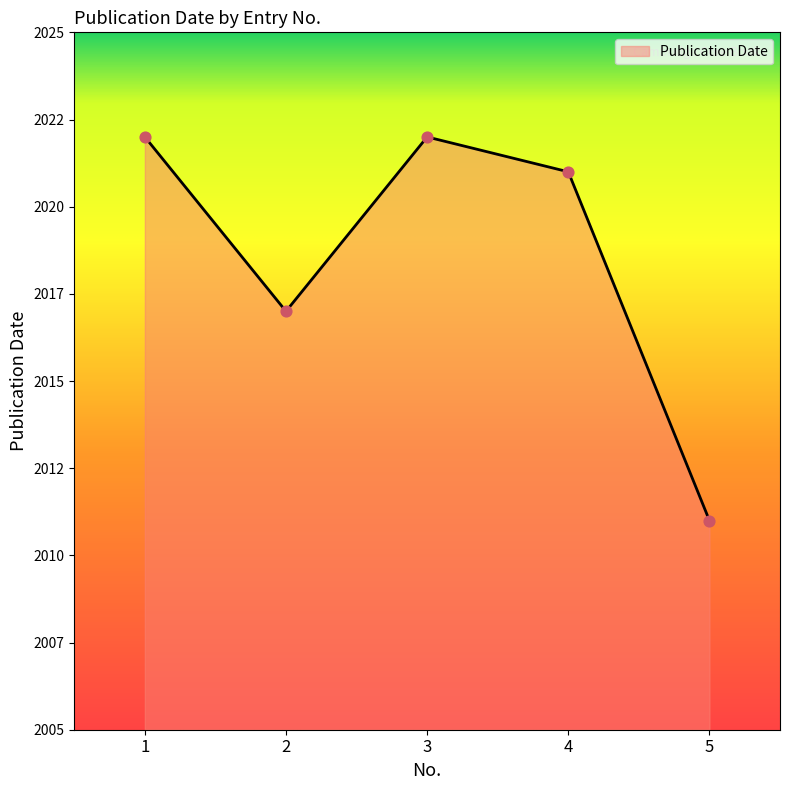

What is the change in value from 1 to 5?

-11